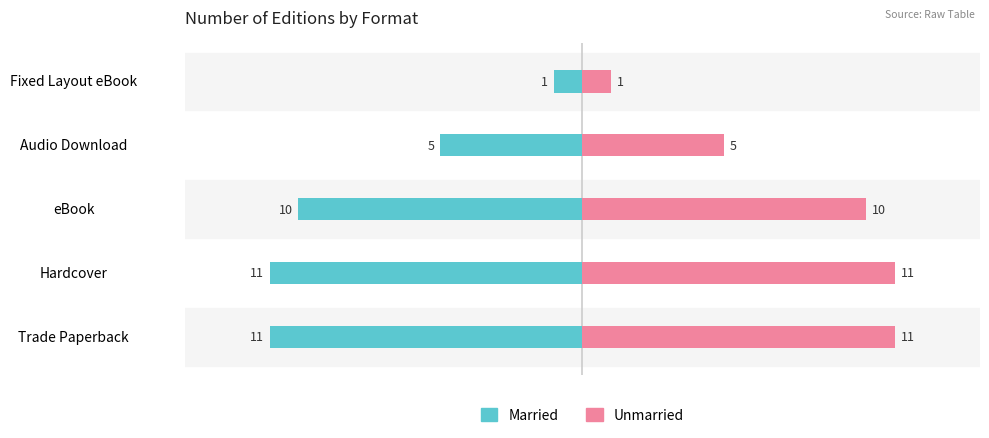

Rank the series at Hardcover from lowest to highest value.

Married, Unmarried